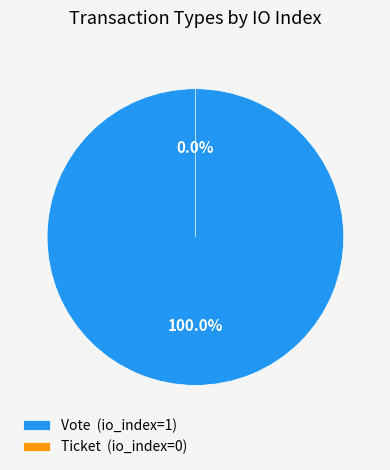

What is the majority slice?

Vote